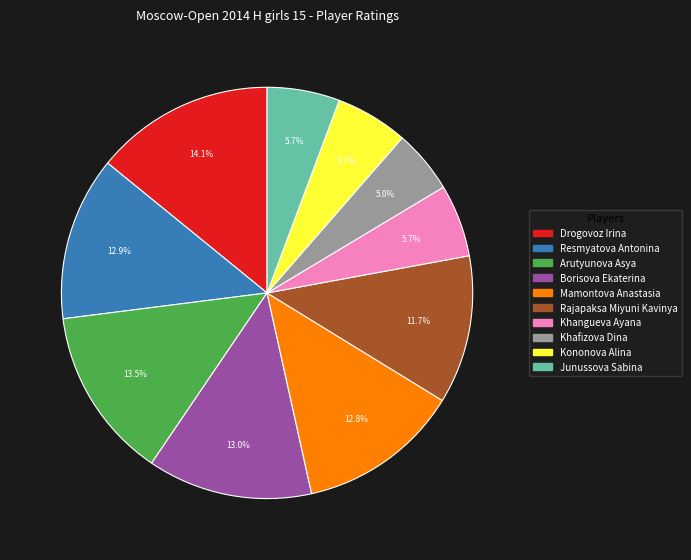

Is there a majority slice in this chart?

No